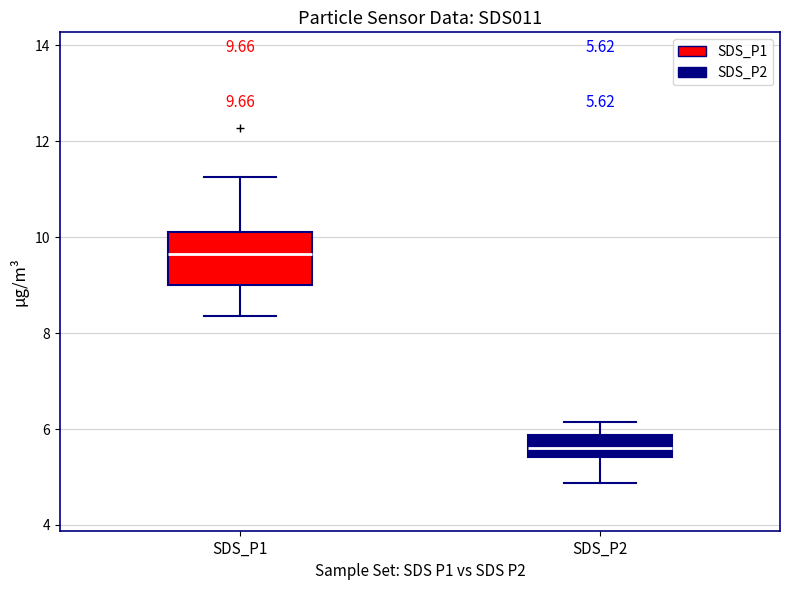

Which box's median line is the lowest?

SDS_P2